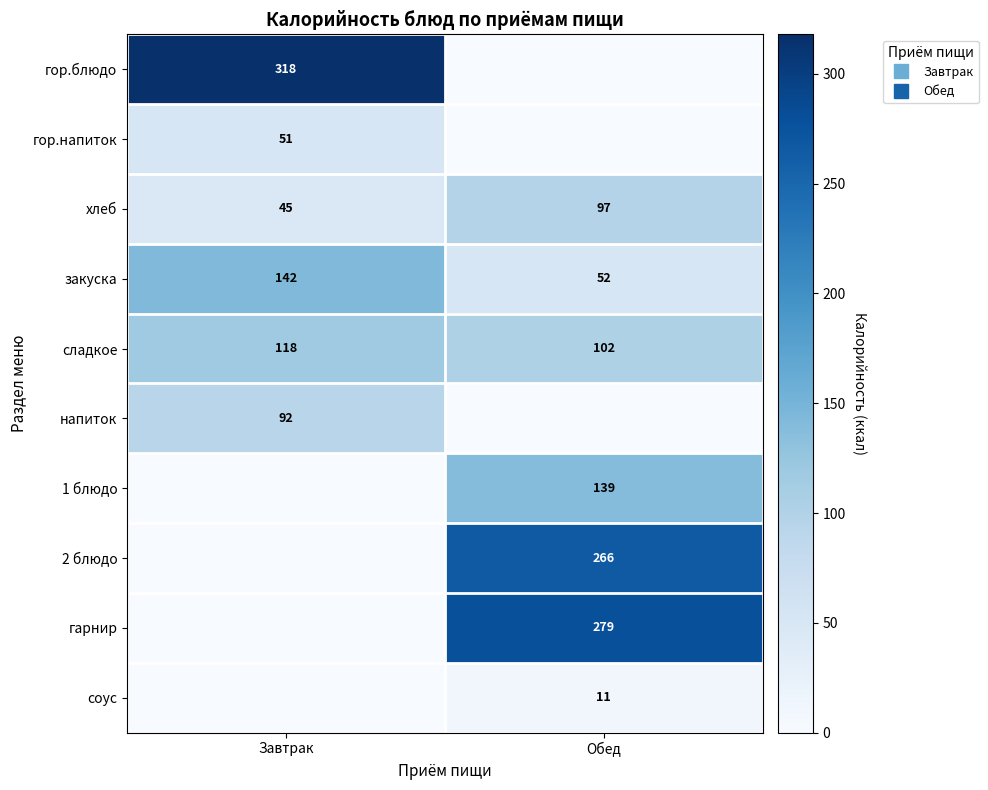

What is the approximate value of соус at Обед, to the nearest 10?

10